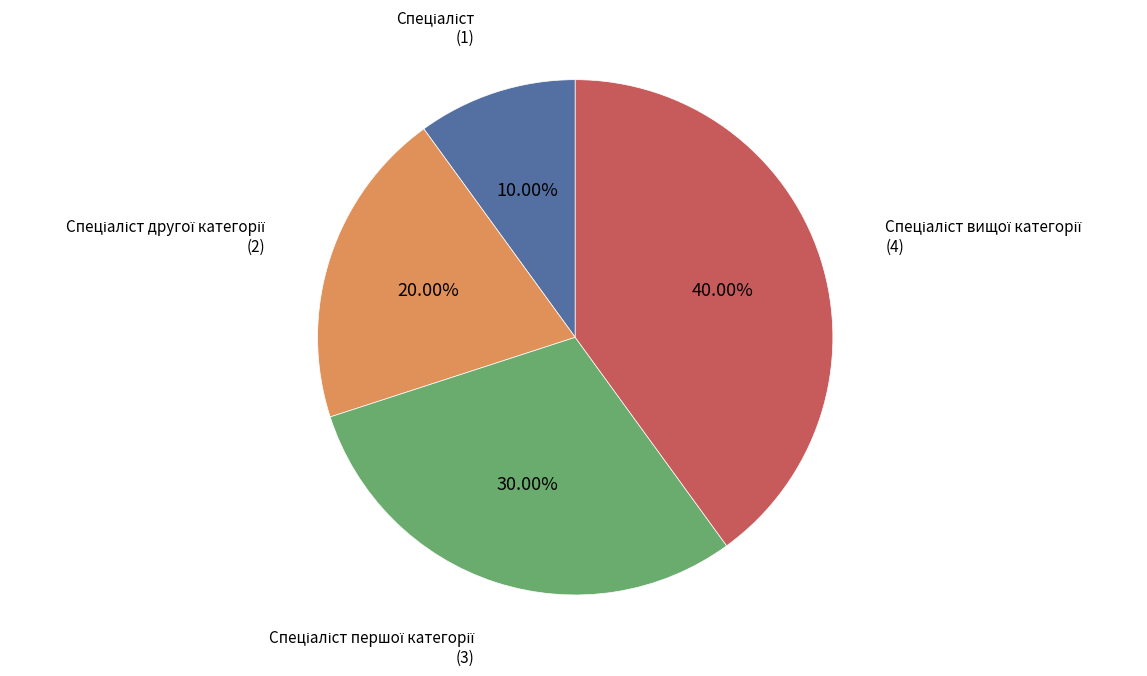

Is there any slice that represents more than half of the pie?

No